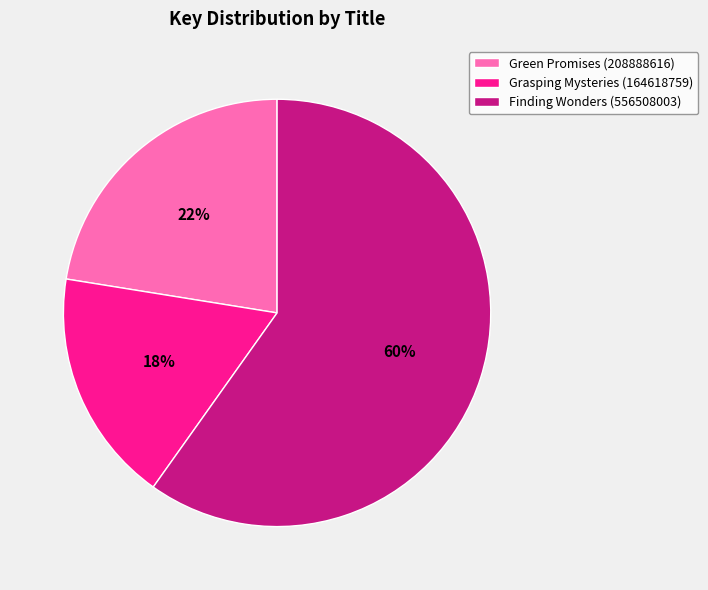

Is it true that Finding Wonders (556508003) is 69% of the pie?

False